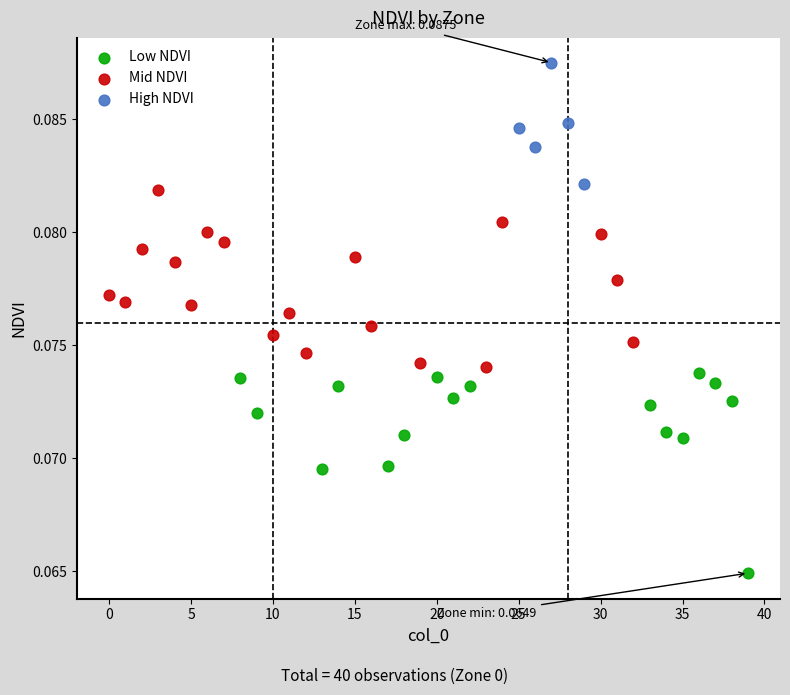

Which series contains the lowest Y value?

Low NDVI